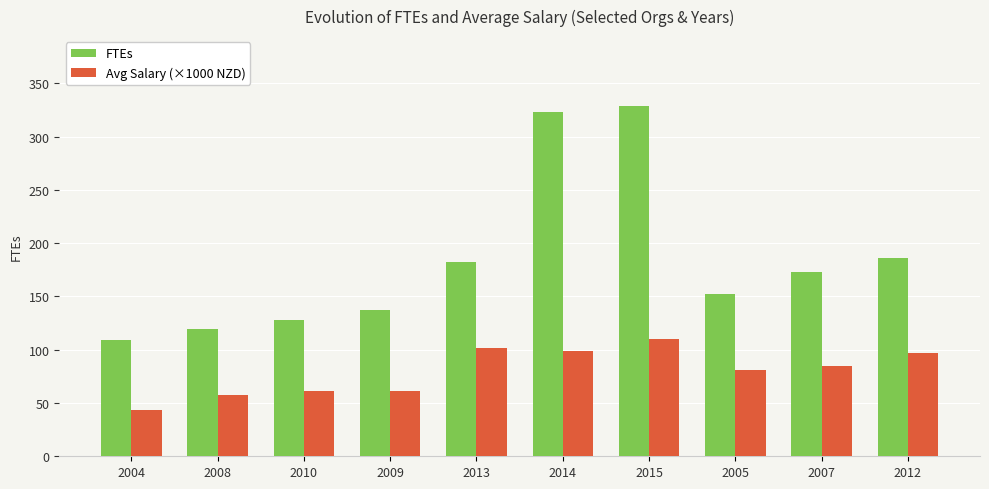

What is the label of the 9th bar from the right?

2008